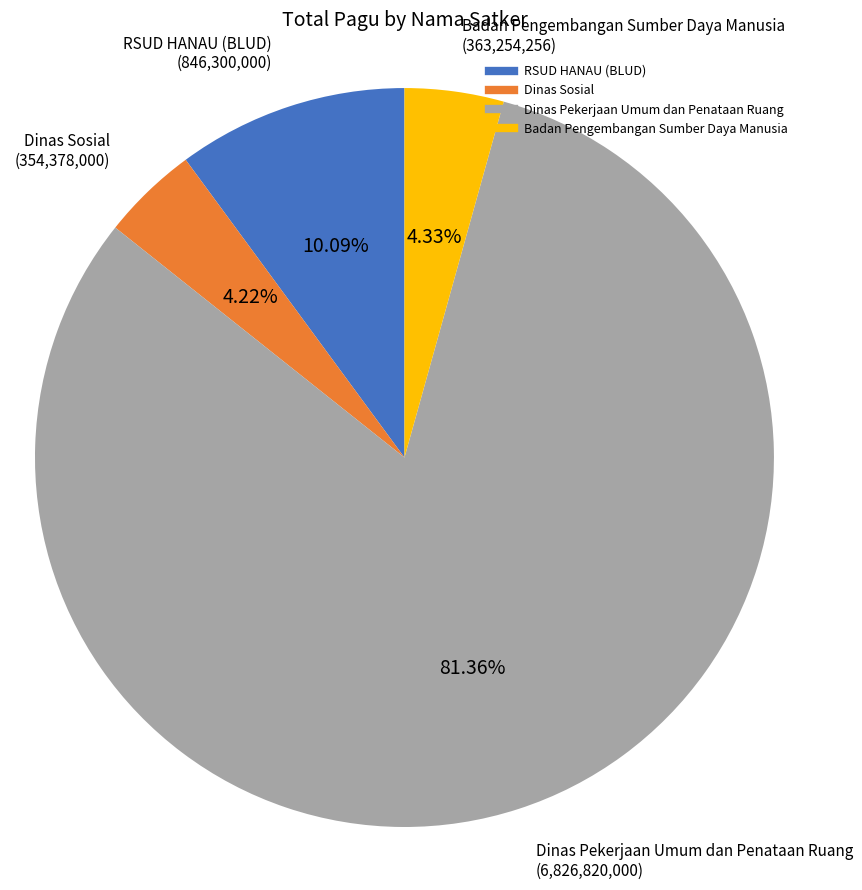

Which category has the biggest portion of the pie?

Dinas Pekerjaan Umum dan Penataan Ruang